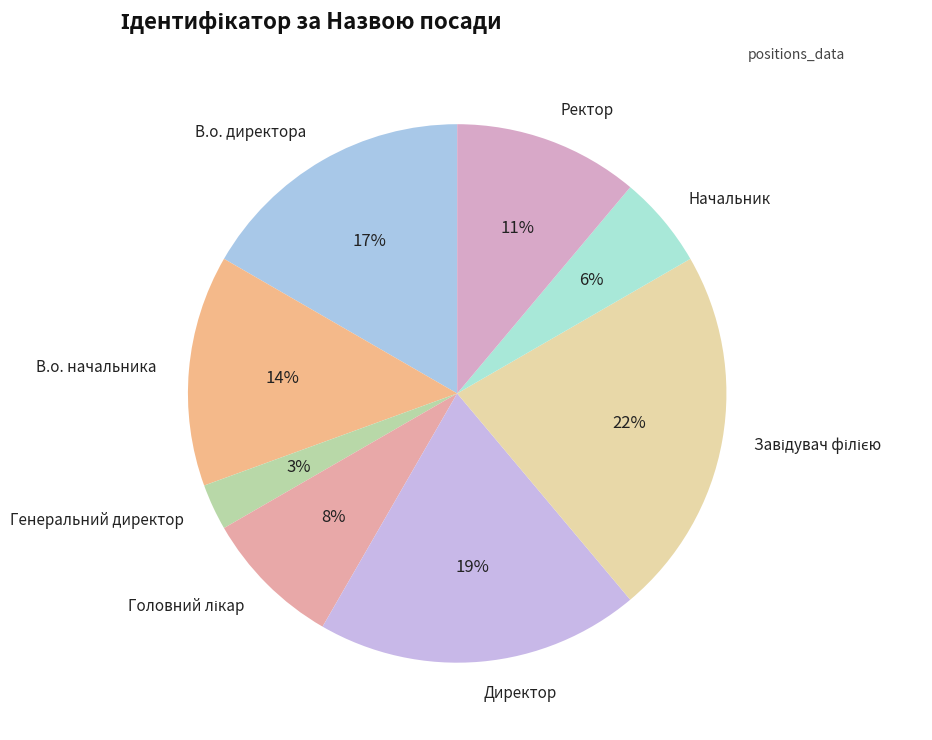

To the nearest percent, what percentage of the pie is Генеральний директор?

3%